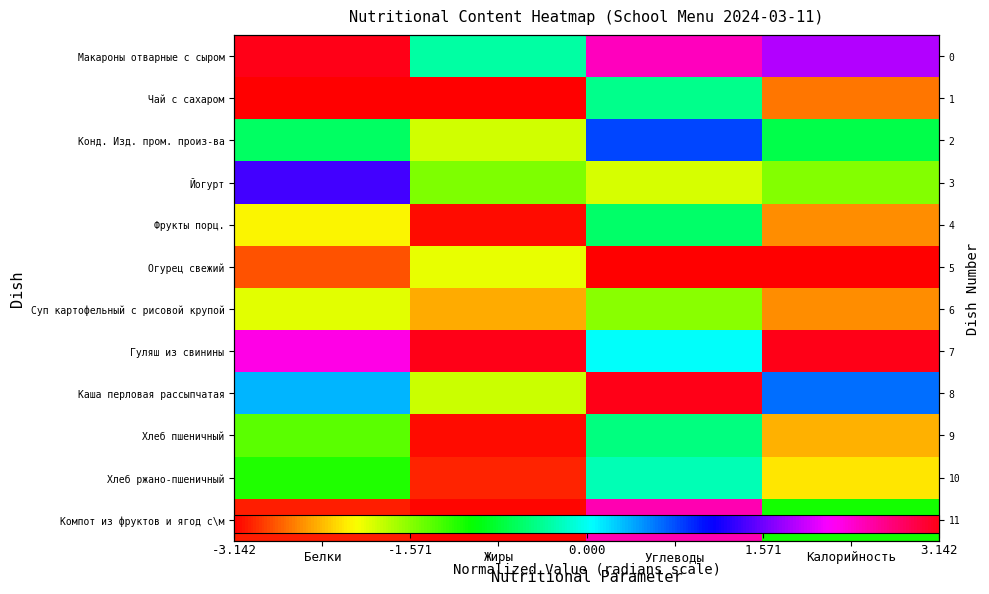

What is the sum of all Фрукты порц. values?

-8.3